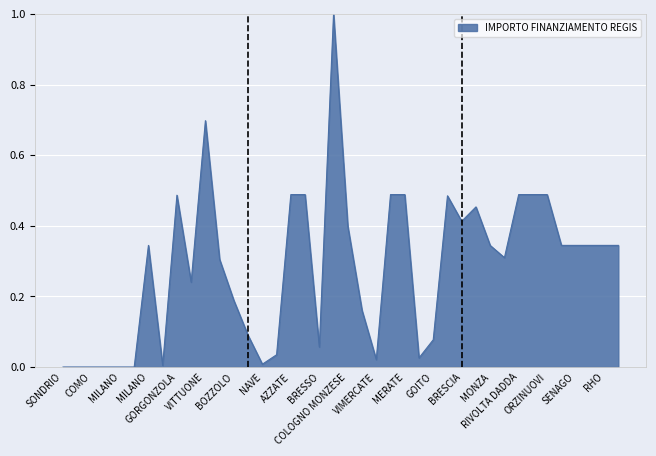

What is the maximum value shown in the chart?

1.0